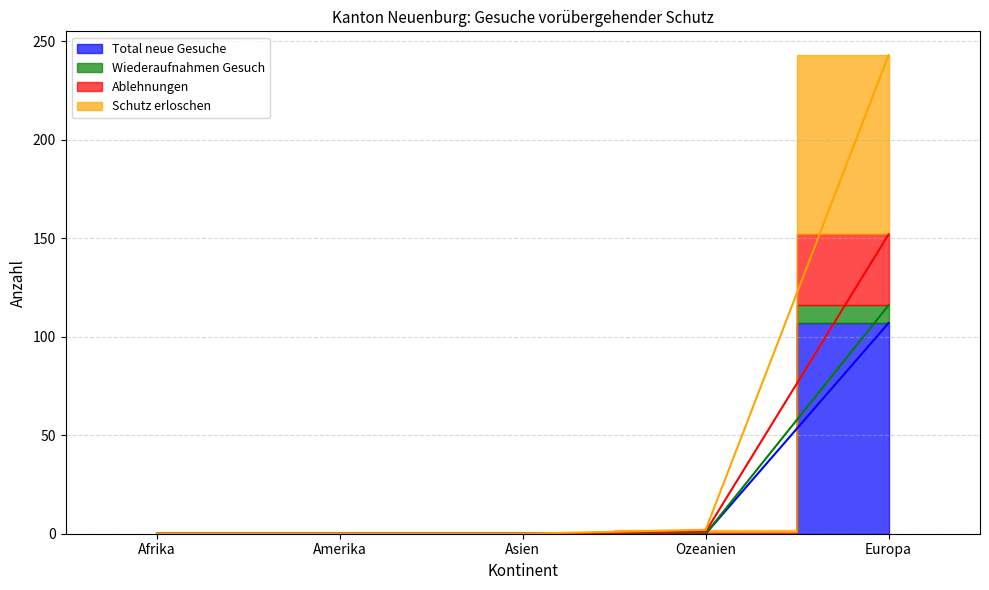

What is the approximate value of Wiederaufnahmen Gesuch at Europa, to the nearest 10?

120